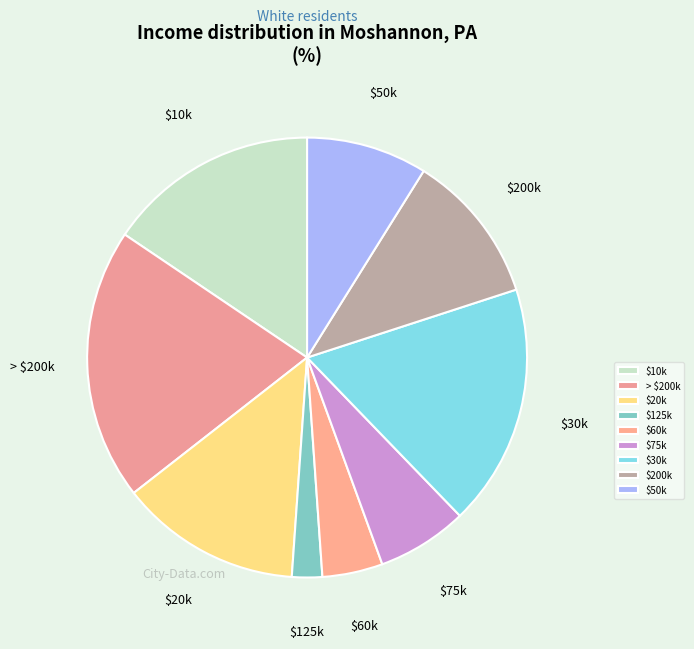

Is there a majority slice in this chart?

No